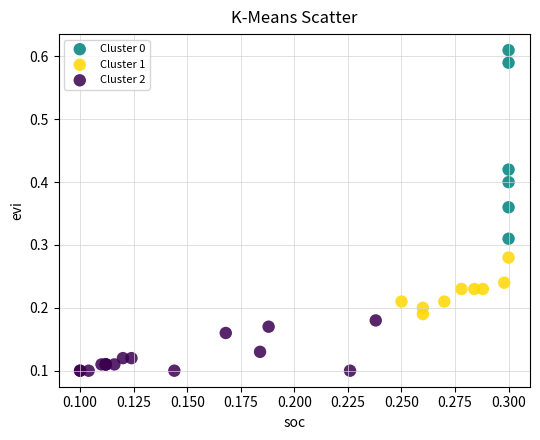

Which series contains the highest Y value?

Cluster 0